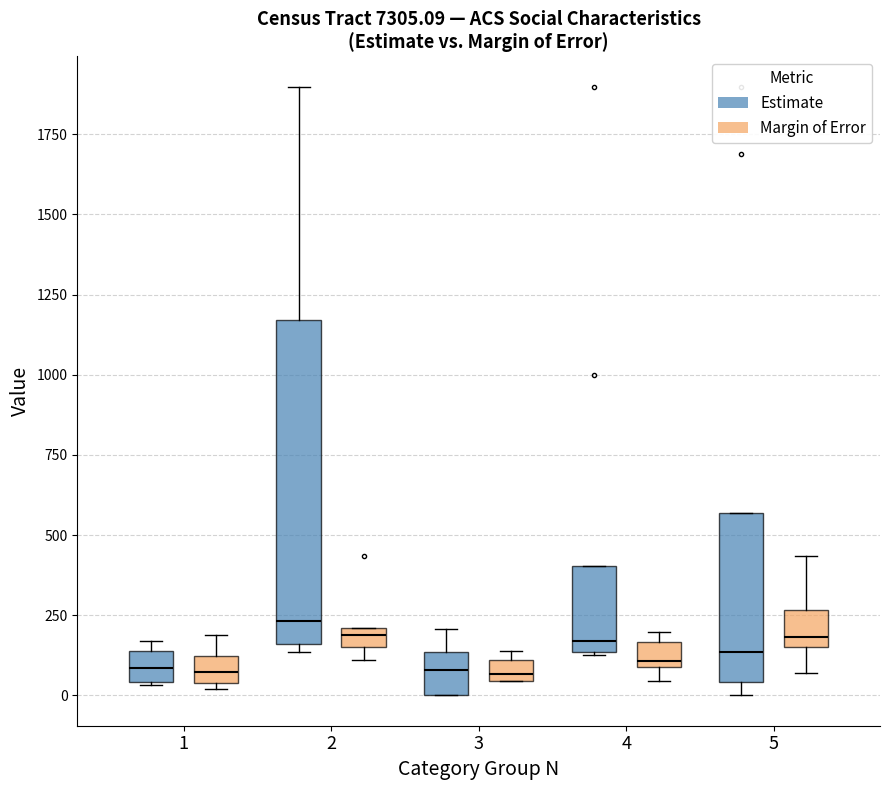

Where does the lower whisker of the box for 5 (Margin of Error) end on the y-axis? The values are not printed on the chart, so give them approximately, as read against the axis.

50